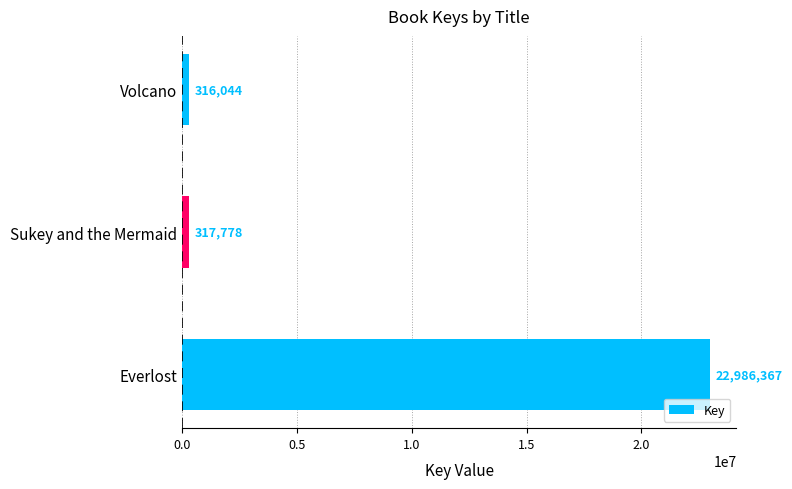

Read the value at Volcano, to the nearest 100.

316000